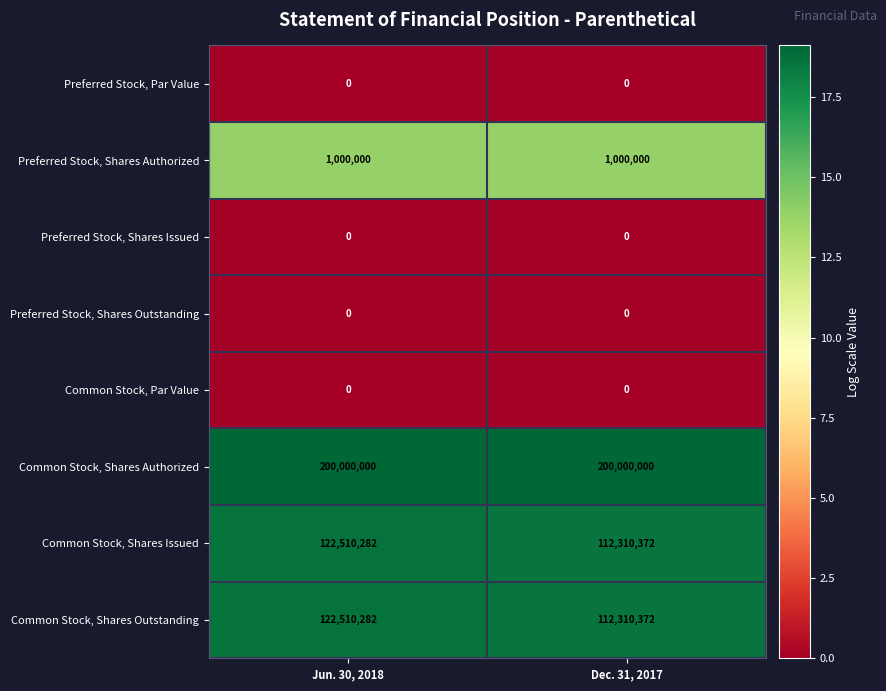

What is the maximum value for Common Stock, Shares Authorized?

200000000